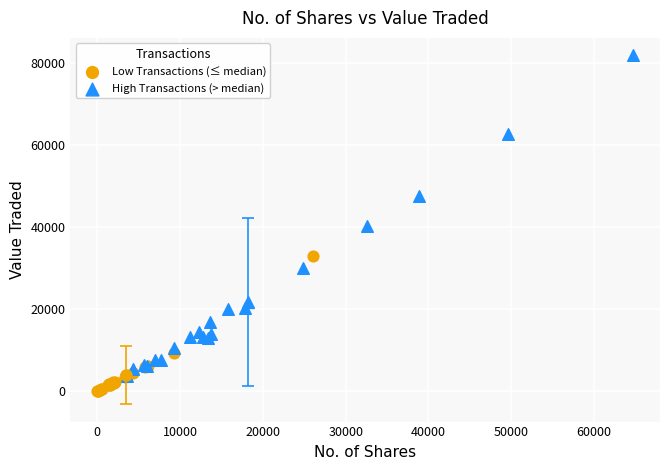

Which series contains the lowest Y value?

Low Transactions (≤ median)